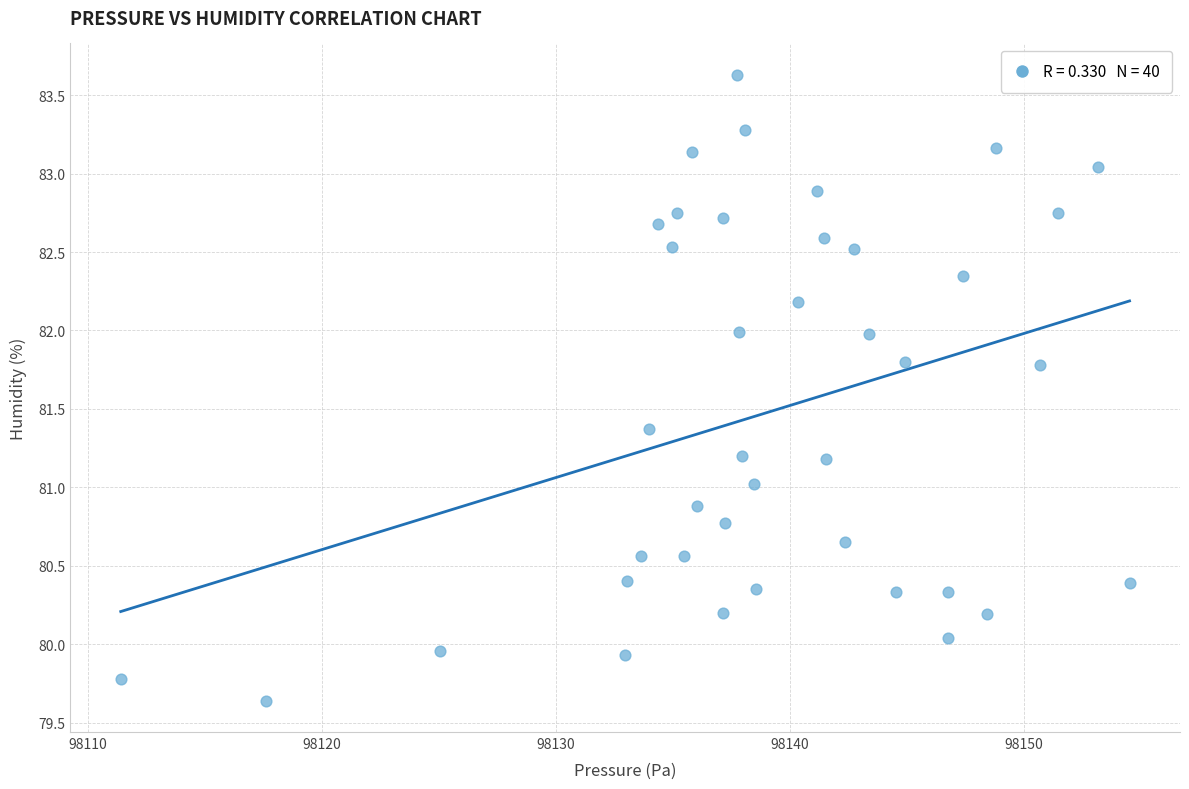

What is the range of X values (max minus min)?

43.1